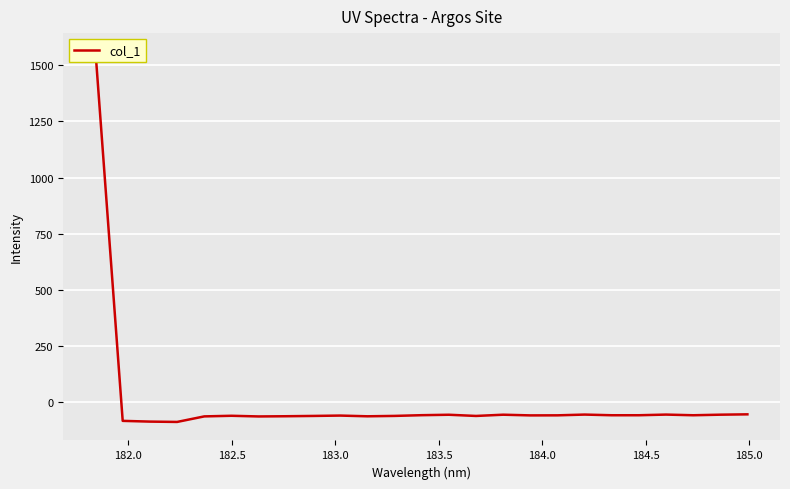

How many interior local valleys (lower than both neighbors) does the data have?

7